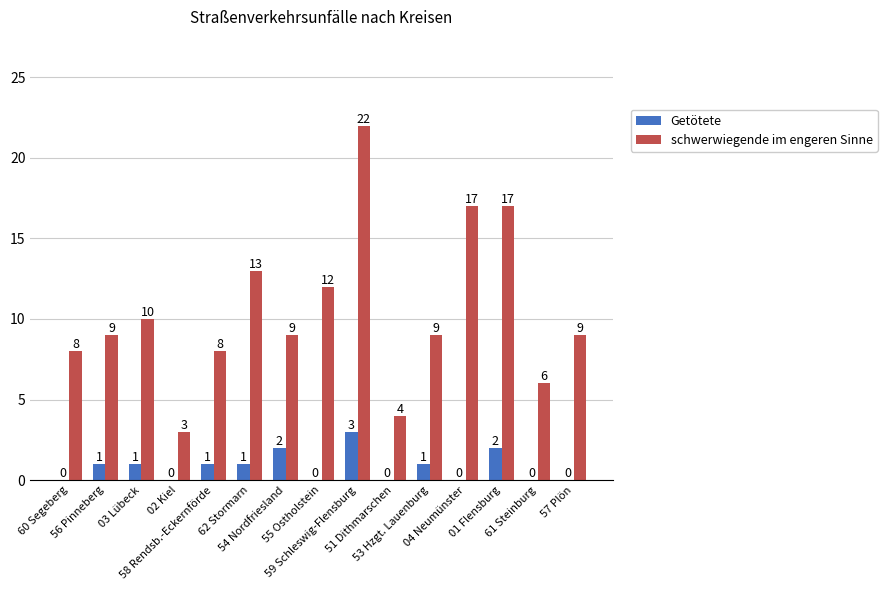

What is the sum of the Getötete values at 54 Nordfriesland and 58 Rendsb.-Eckernförde?

3